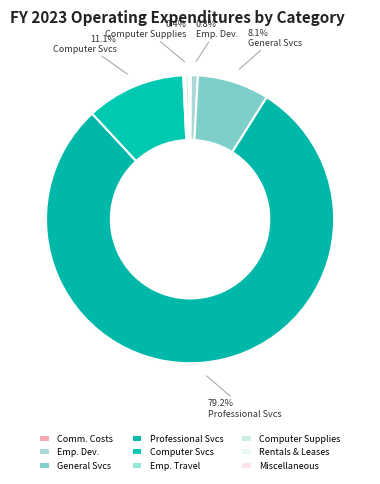

How many slices are in this pie chart?

9